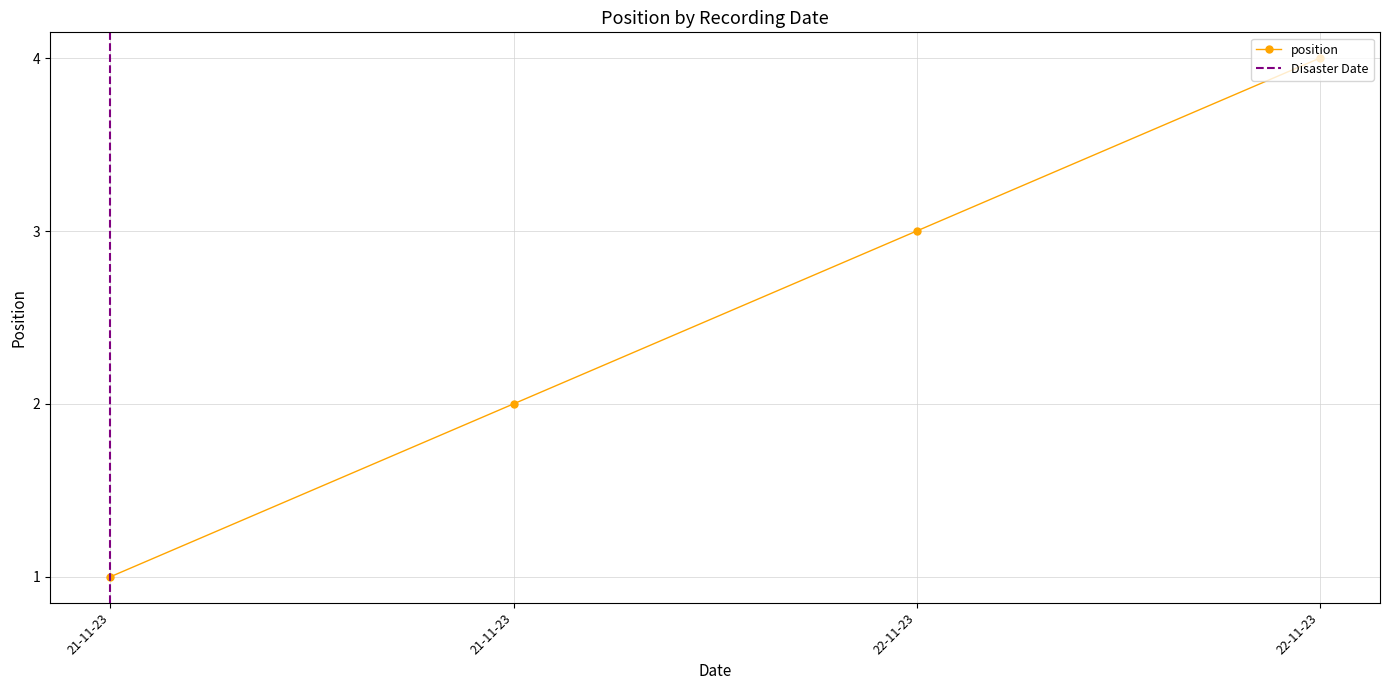

What is the difference between the maximum and minimum values?

3